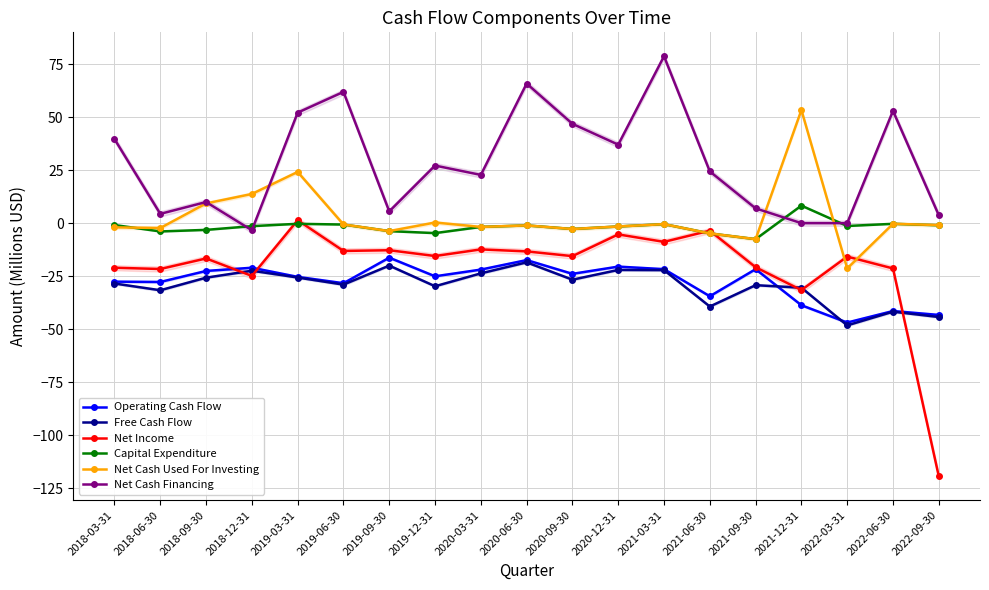

List the labels in order of Net Cash Financing value, largest first.

2021-03-31, 2020-06-30, 2019-06-30, 2022-06-30, 2019-03-31, 2020-09-30, 2018-03-31, 2020-12-31, 2019-12-31, 2021-06-30, 2020-03-31, 2018-09-30, 2021-09-30, 2019-09-30, 2018-06-30, 2022-09-30, 2021-12-31, 2022-03-31, 2018-12-31